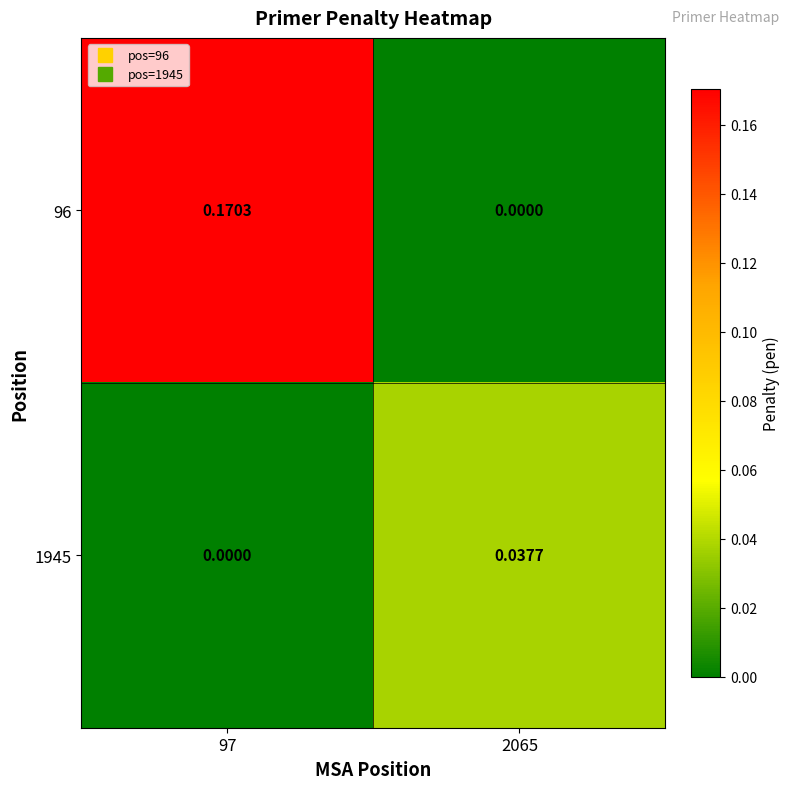

Reading right to left, transcribe all the data shown in this chart.

96: 2065=0.0	97=0.2
1945: 2065=0.0	97=0.0